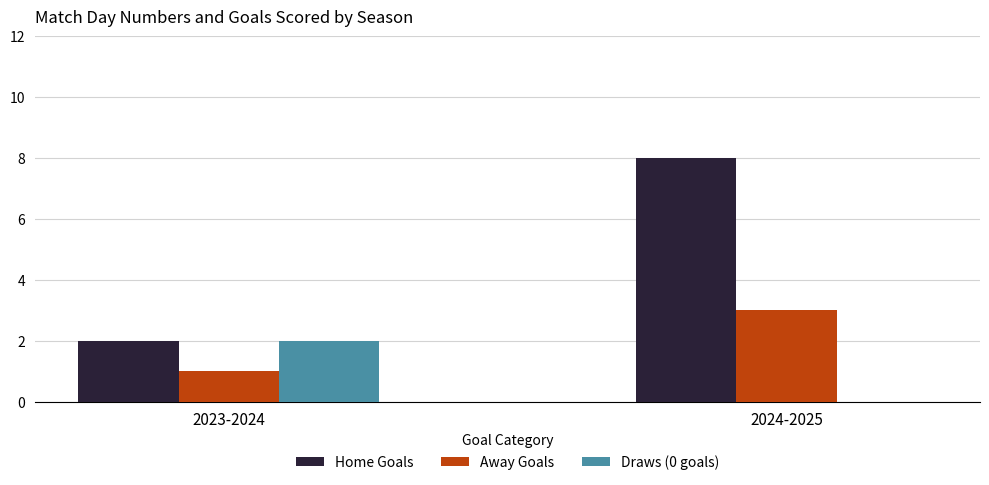

Which series has the largest total across all categories?

Home Goals